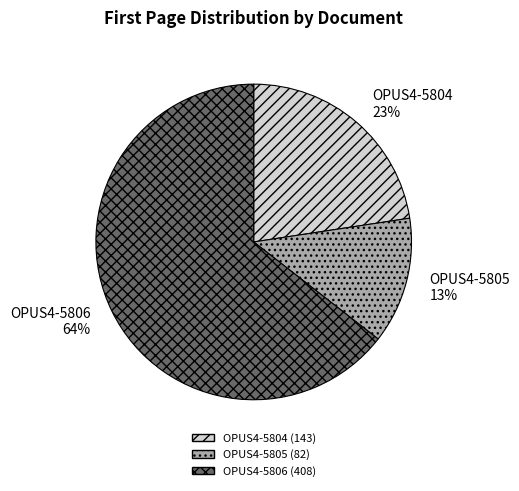

The OPUS4-5804 slice represents 23% of the pie. True or false?

True